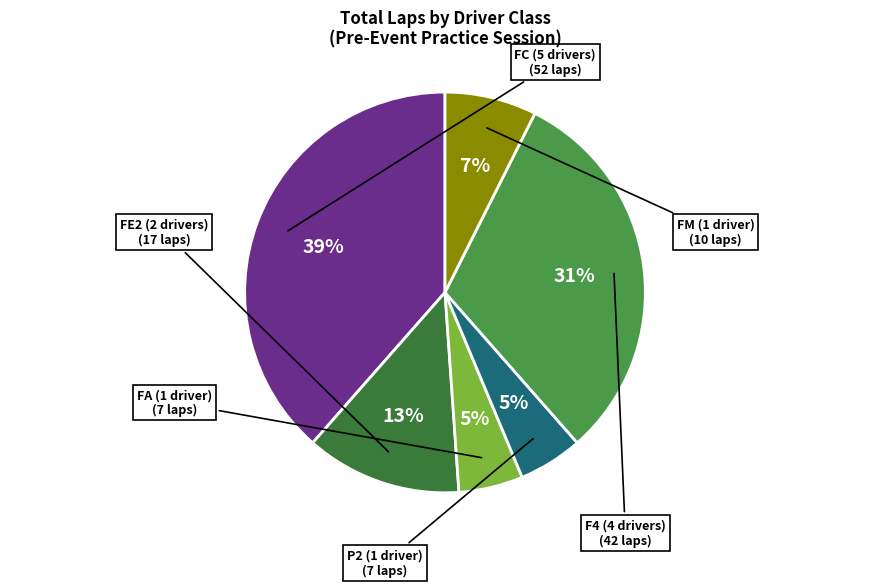

To the nearest percent, what portion does FM (1 driver) represent?

7%